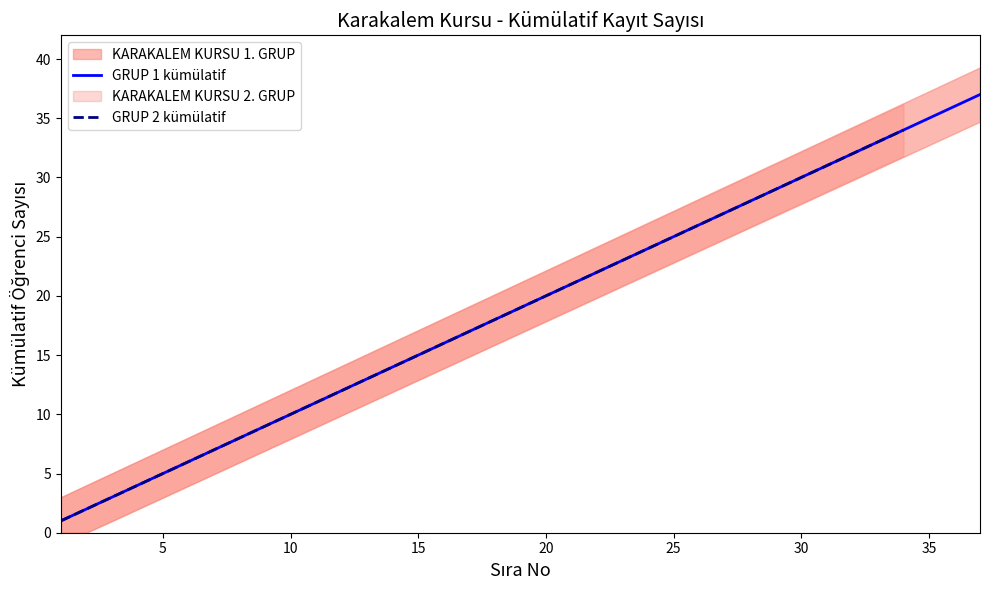

How many lines are shown in the chart?

2